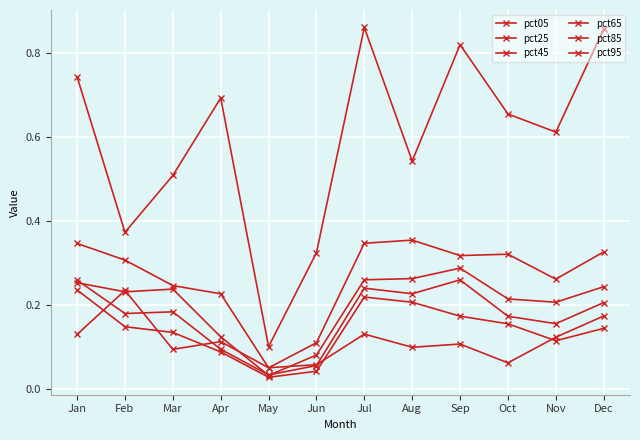

What is the total value across all series at Jan?

2.0